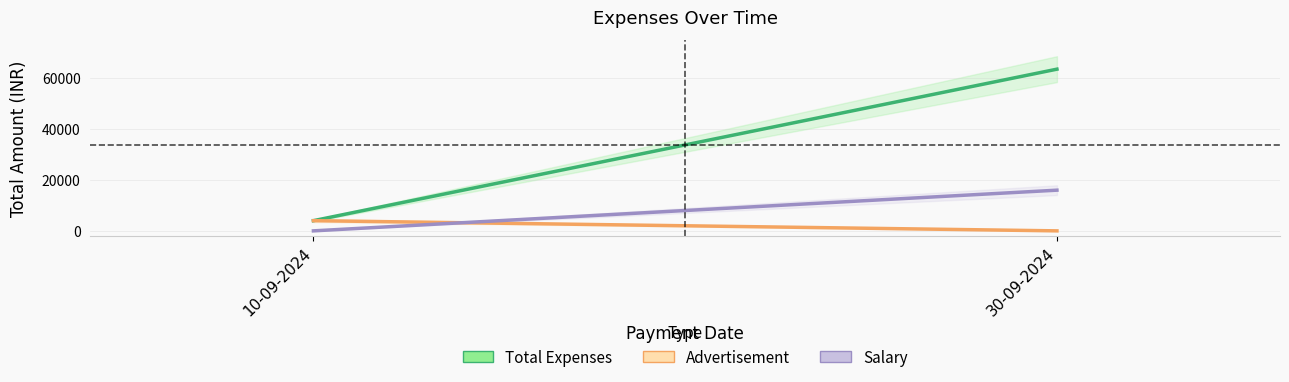

What is the average value of the Salary series?

7986